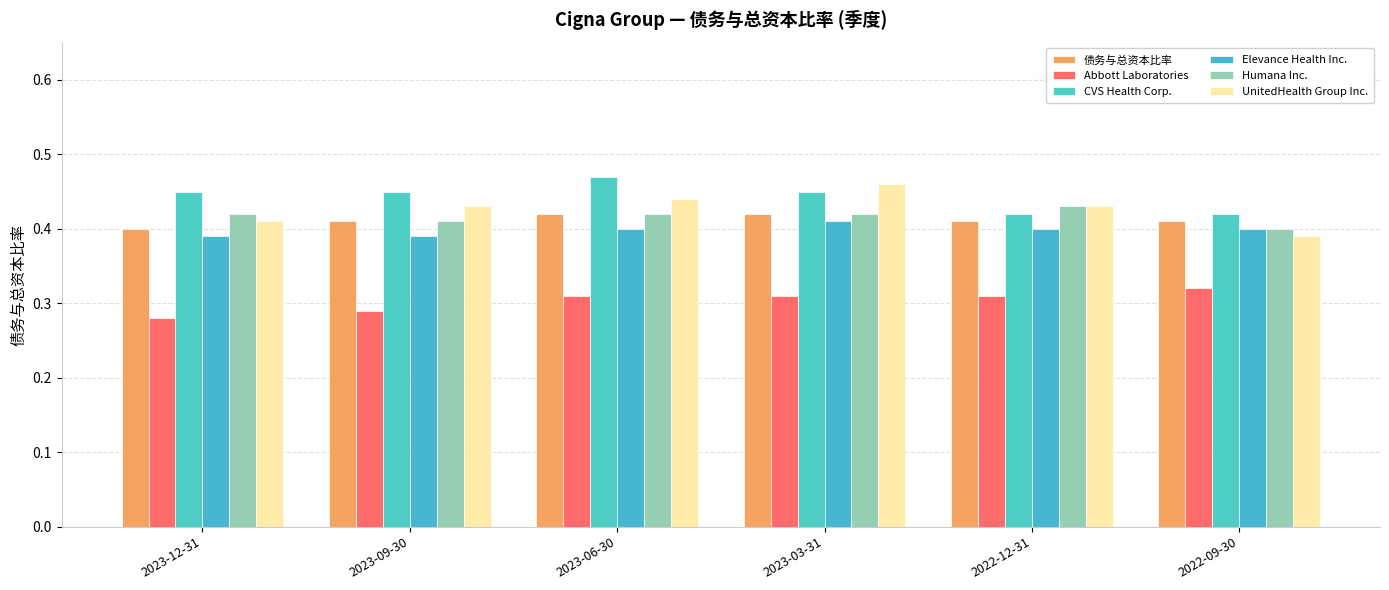

Which category has the highest value in the Elevance Health Inc. series?

2023-03-31